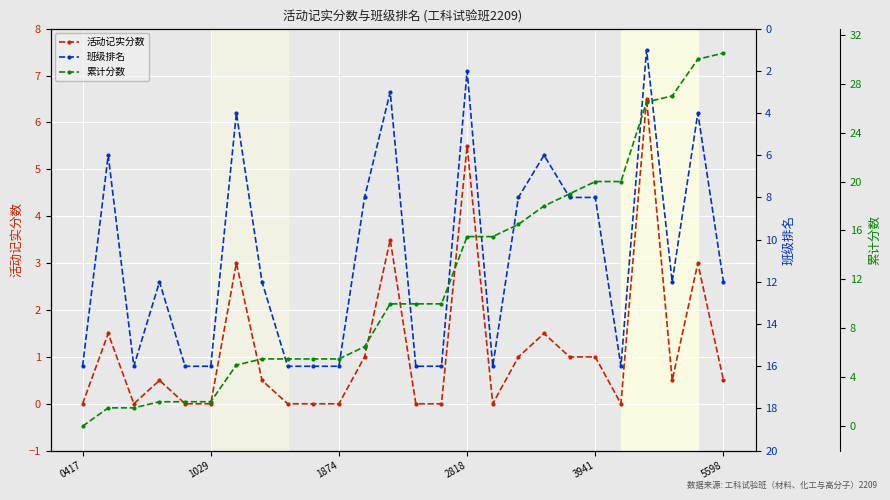

After their last crossing, which series has the higher values: 班级排名 or 累计分数?

累计分数